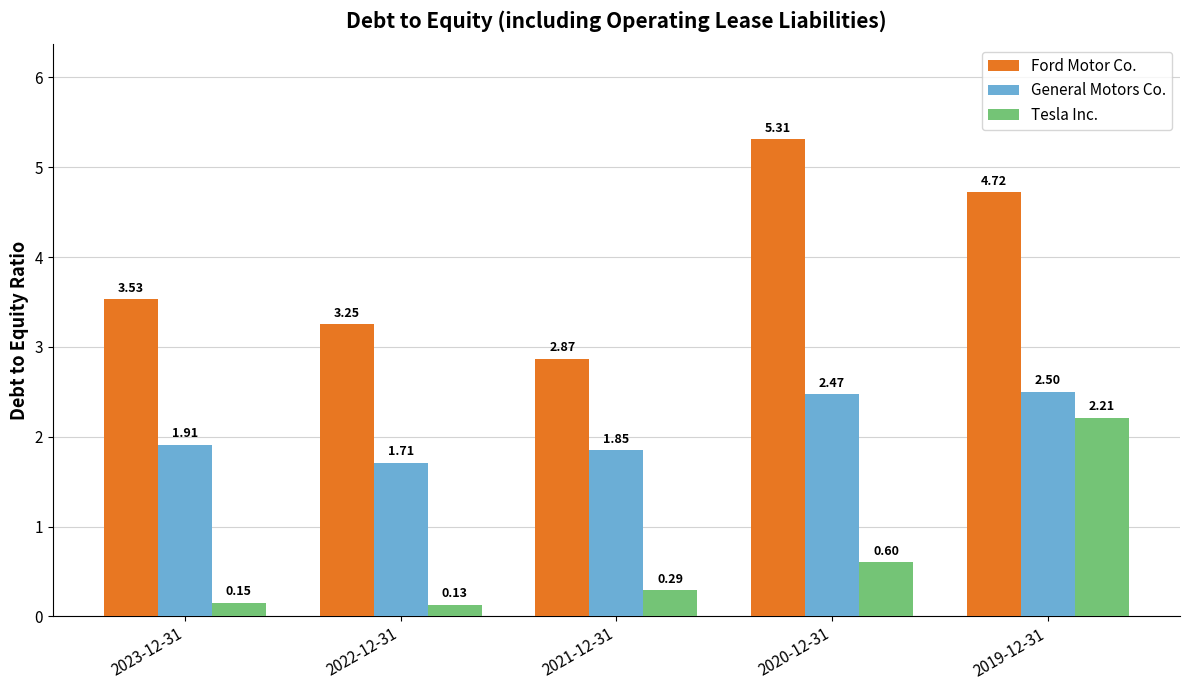

What is the highest value of the General Motors Co. series?

2.5